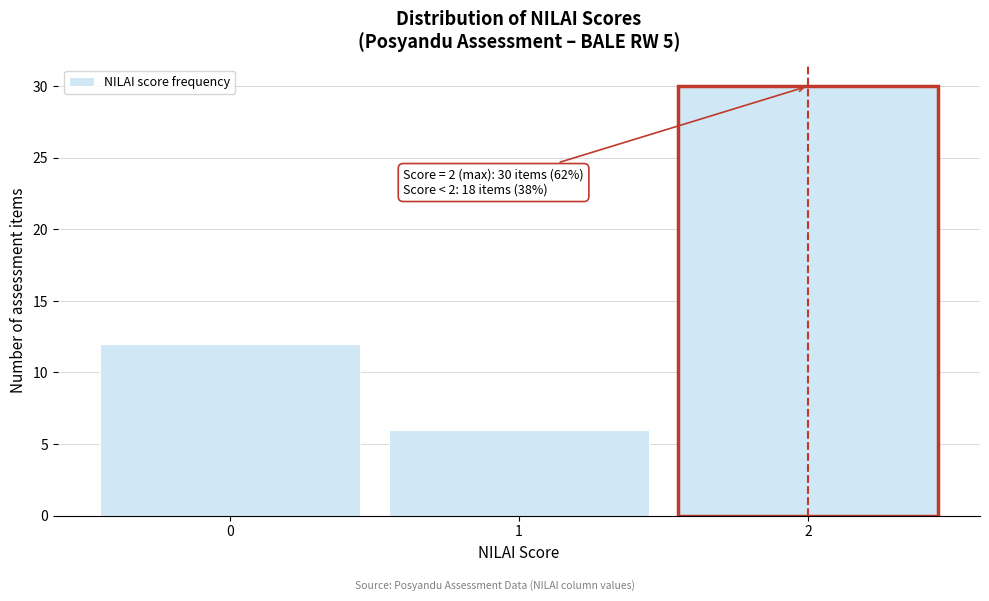

Reading right to left, extract all data points from this chart.

30	6	12